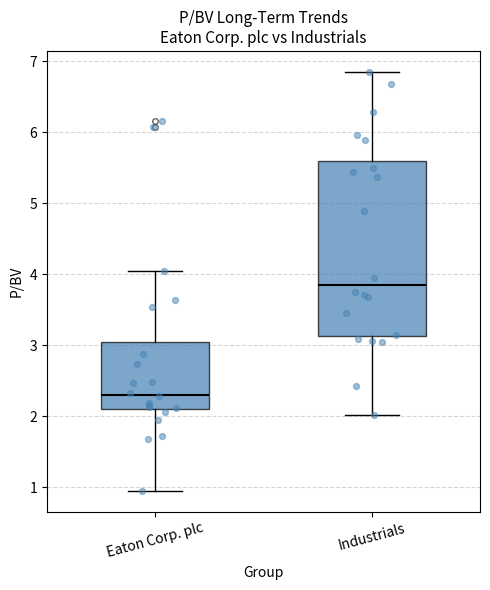

Where is the lower edge of the box for Eaton Corp. plc on the y-axis? The values are not printed on the chart, so give them approximately, as read against the axis.

2.1